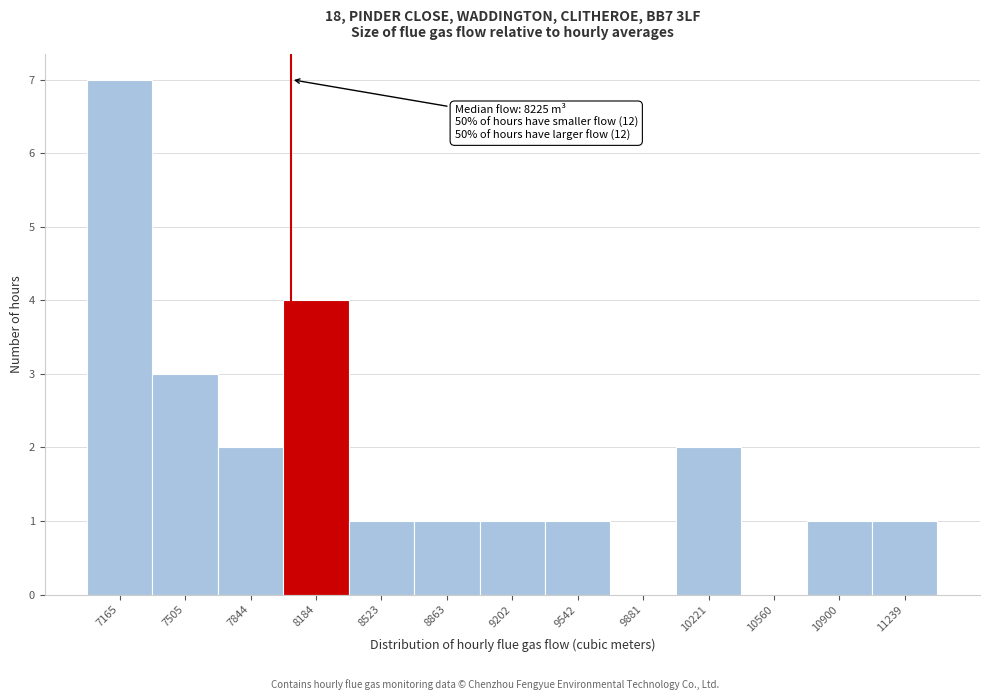

Reading right to left, extract all data points from this chart.

11239=1	10900=1	10560=0	10221=2	9881=0	9542=1	9202=1	8863=1	8523=1	8184=4	7844=2	7505=3	7165=7